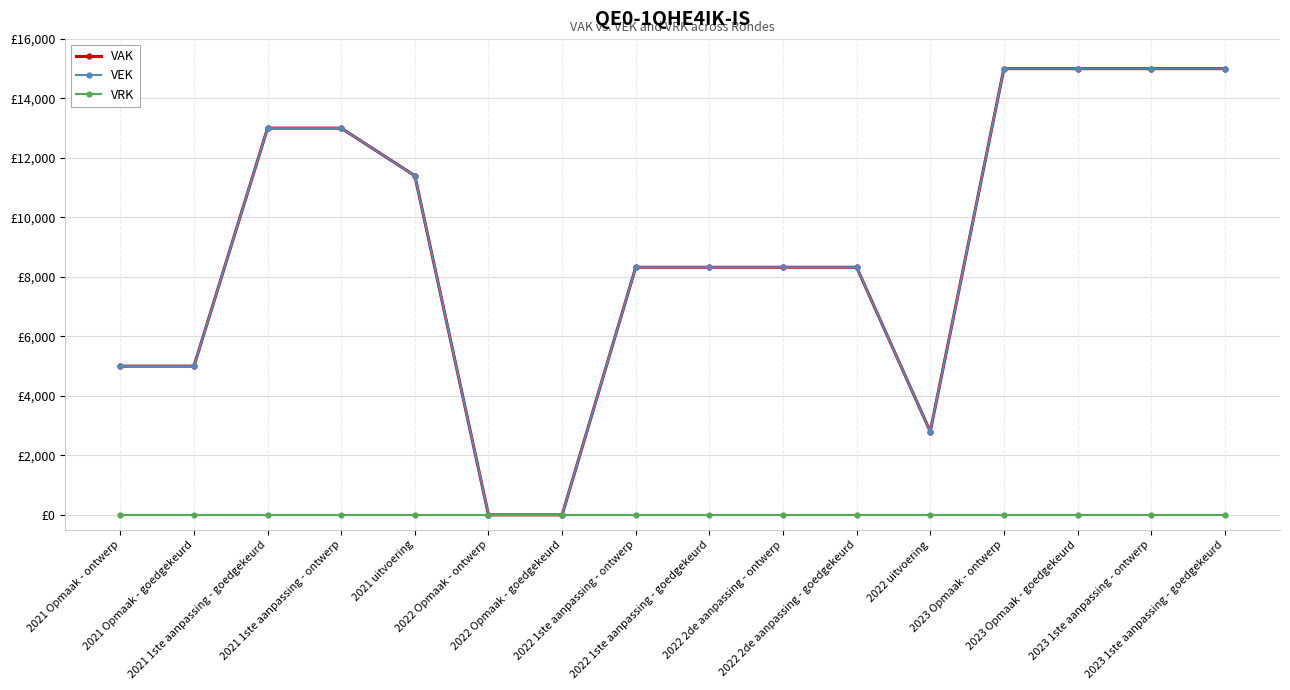

Is this an area chart (filled region under the line)?

No